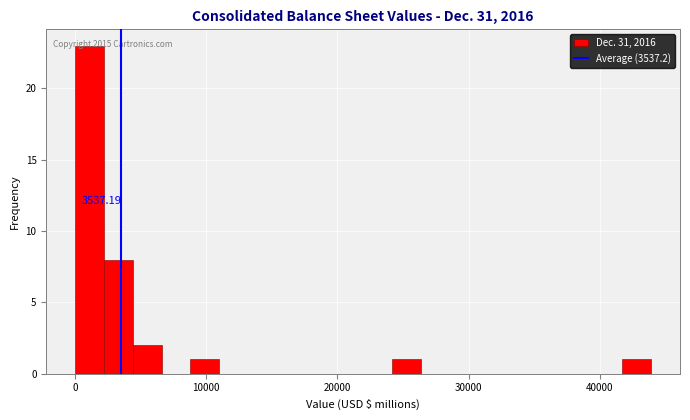

Around what value on the x-axis is the tallest bar? Give the approximate position of its centre, as read against the axis.

1000